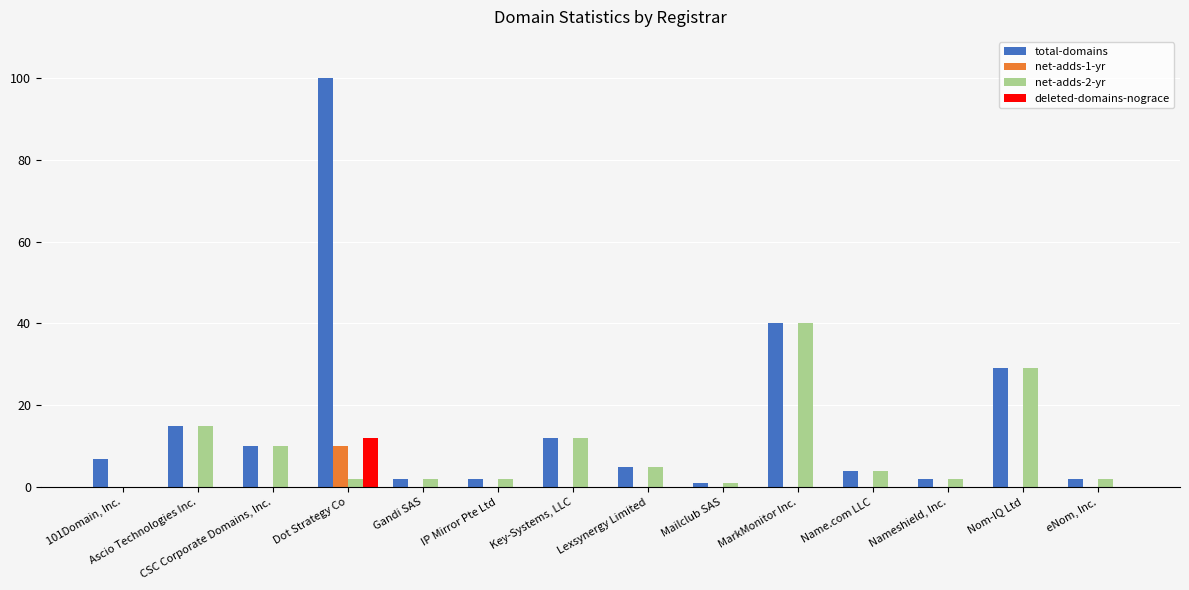

Between Dot Strategy Co and eNom, Inc., which series saw the biggest shift?

total-domains